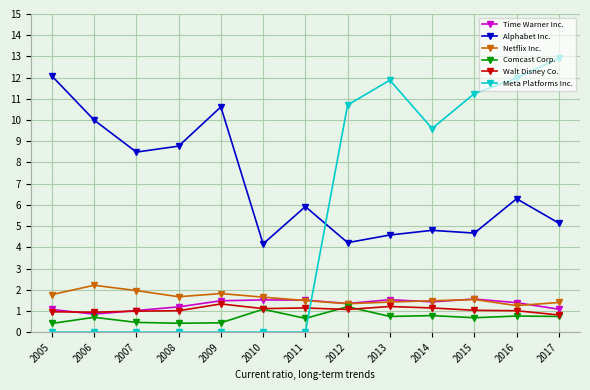

After their last crossing, which series has the higher values: Walt Disney Co. or Time Warner Inc.?

Time Warner Inc.